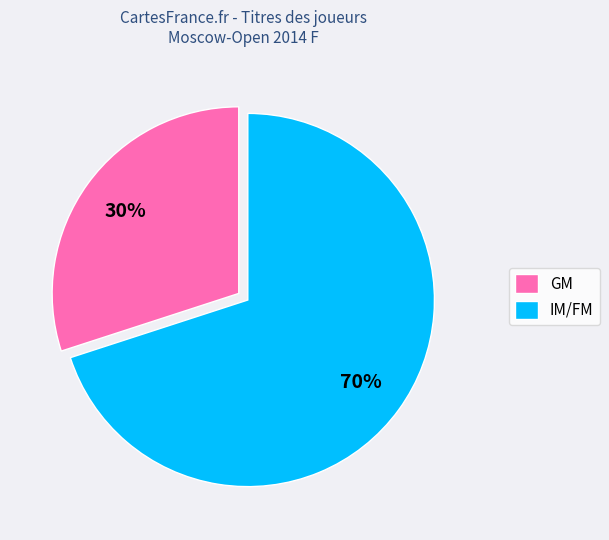

Which slice represents more than half of the pie?

IM/FM